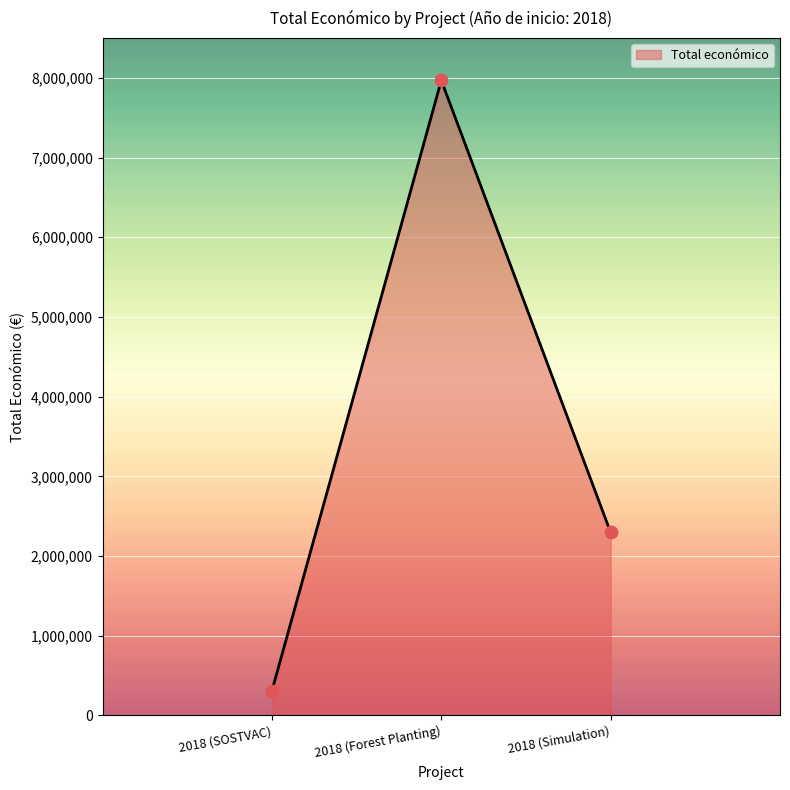

Between 2018 (Forest Planting) and 2018 (Simulation), which is larger?

2018 (Forest Planting)